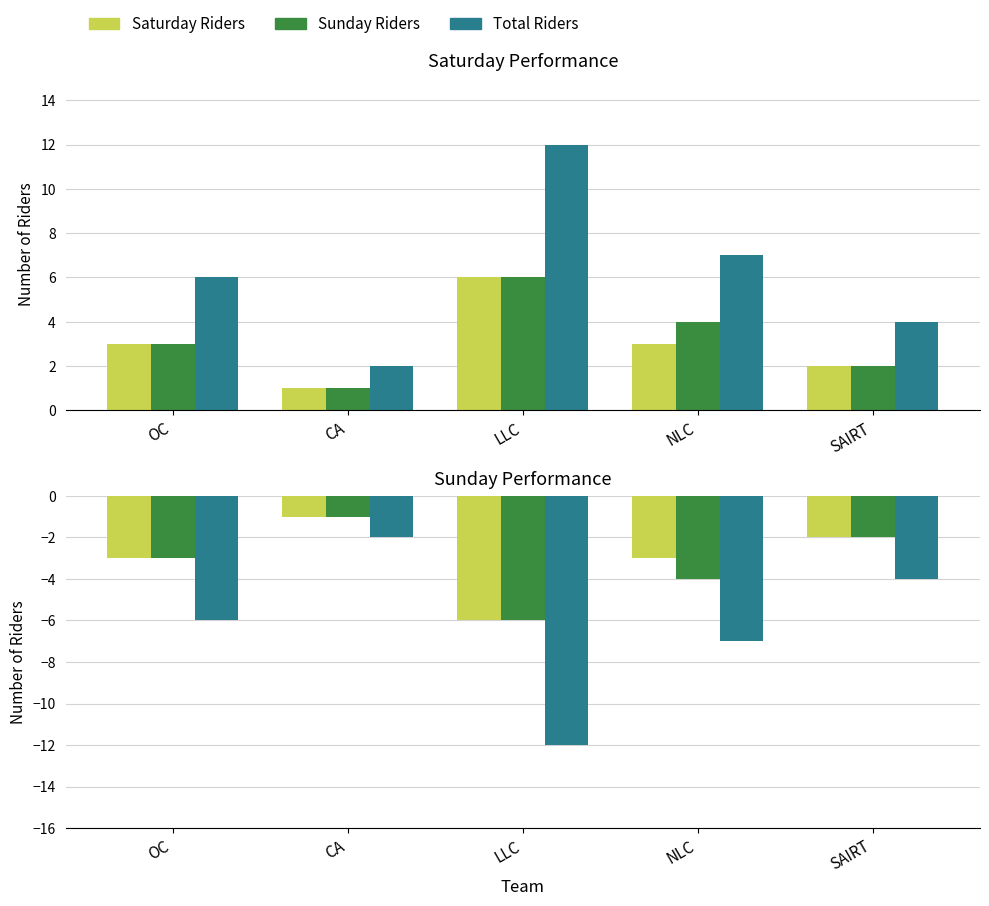

Where is Saturday Riders nearest to the value -3?

OC